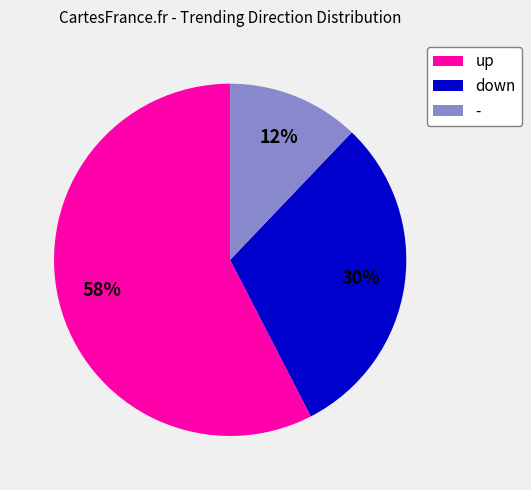

Count the number of slices in the pie.

3